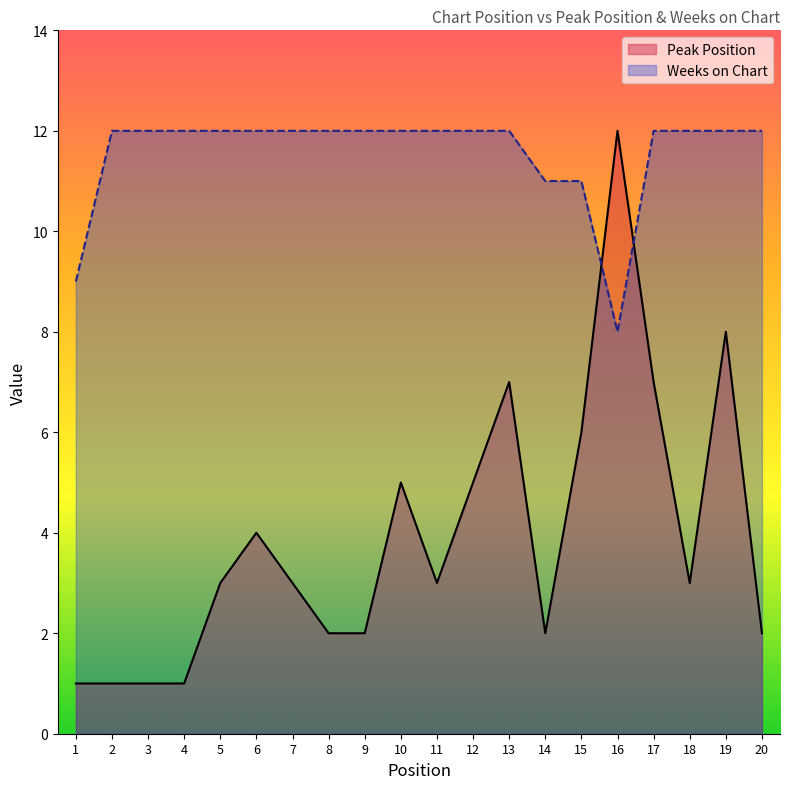

What is the total value across all series at 16?

20